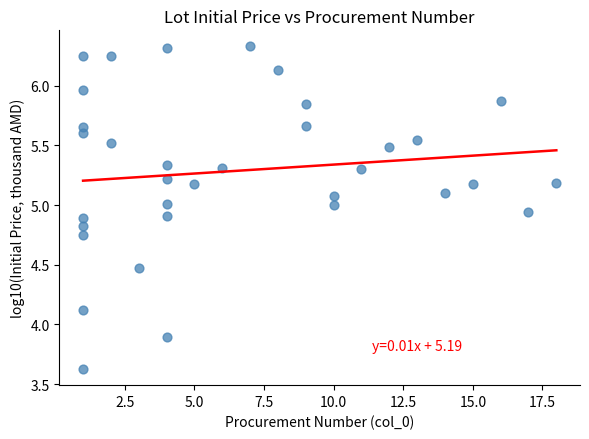

What is the range of X values (max minus min)?

17.0